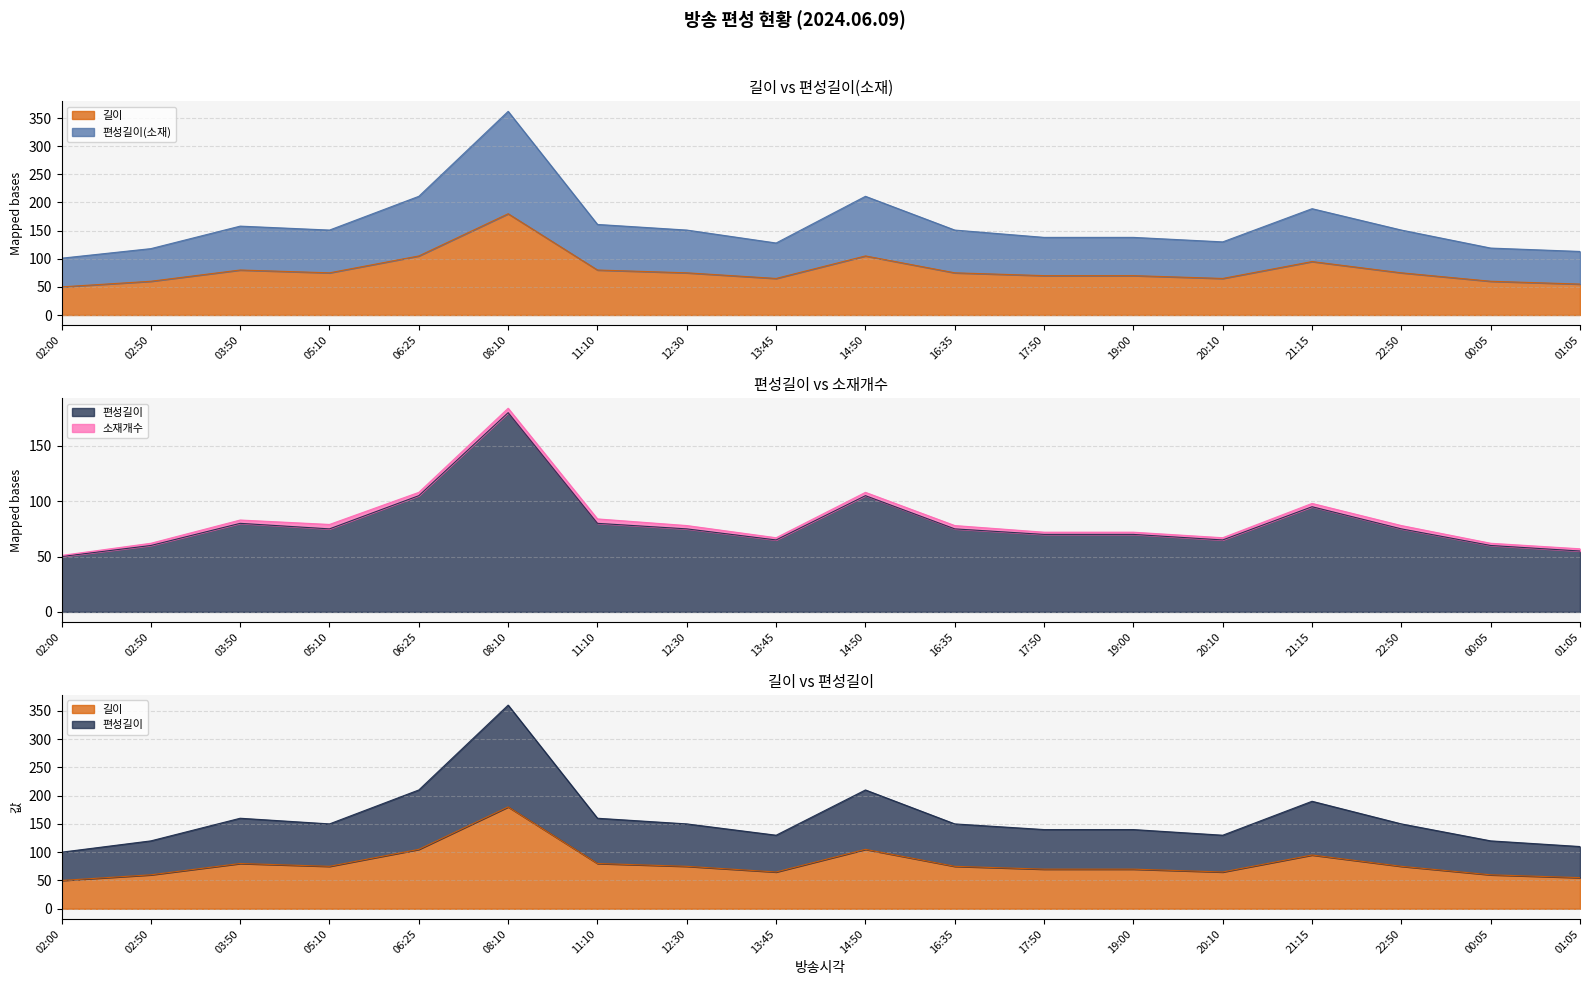

What is the spread (max minus min) of values at 11:10?

81